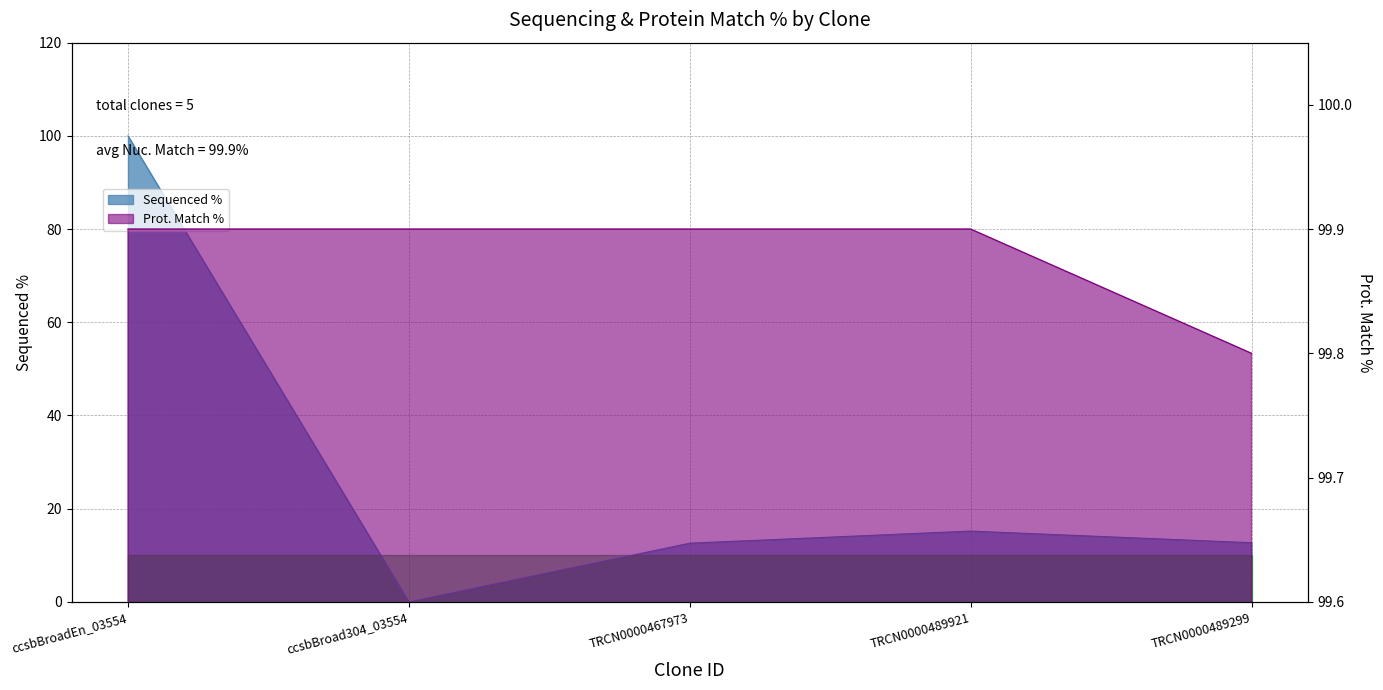

Where is the first local minimum for Sequenced %?

ccsbBroad304_03554